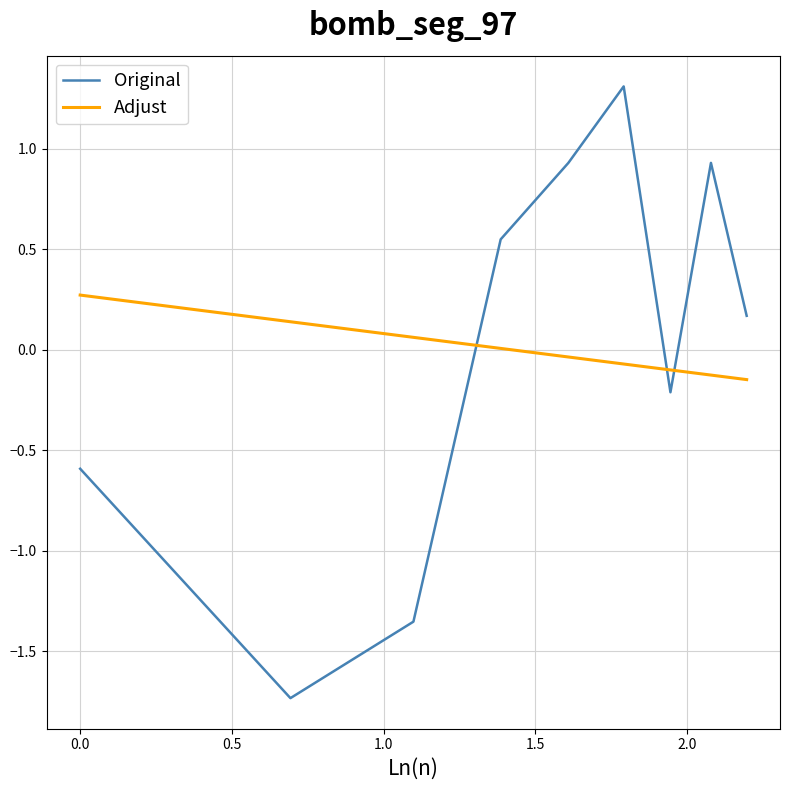

Which series has the widest spread of values?

Original